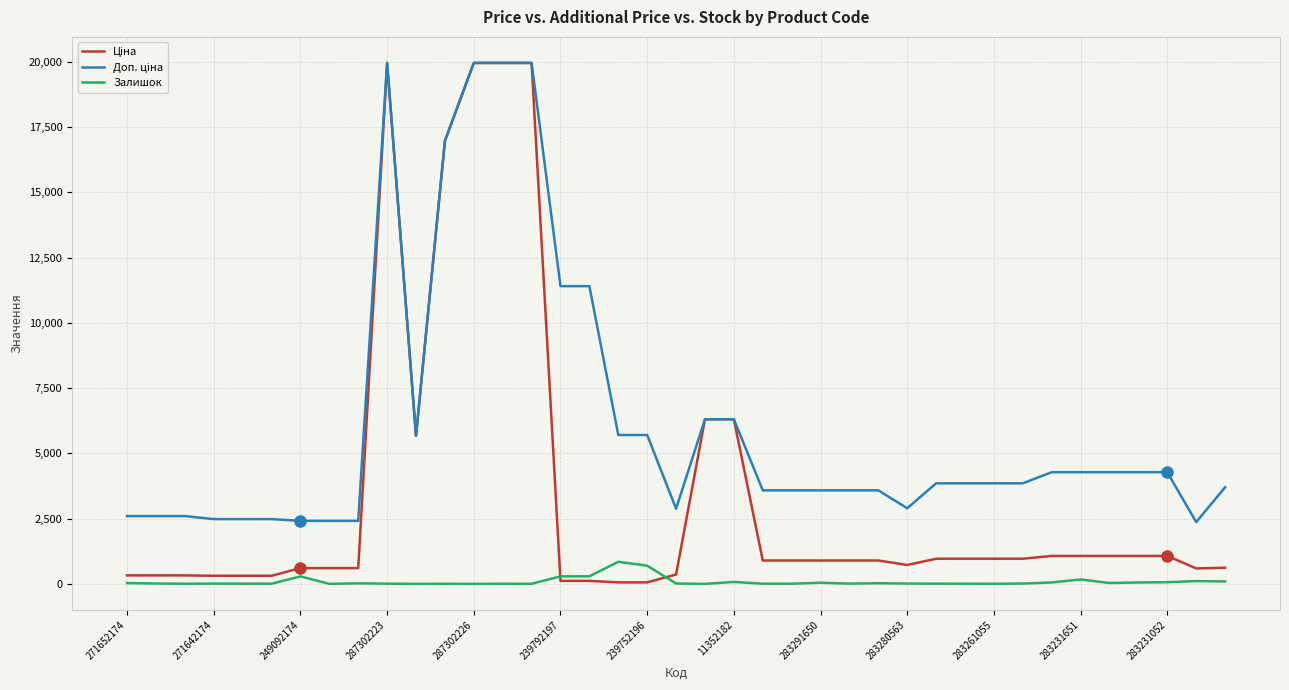

What is the maximum value shown in the chart?

19964.2